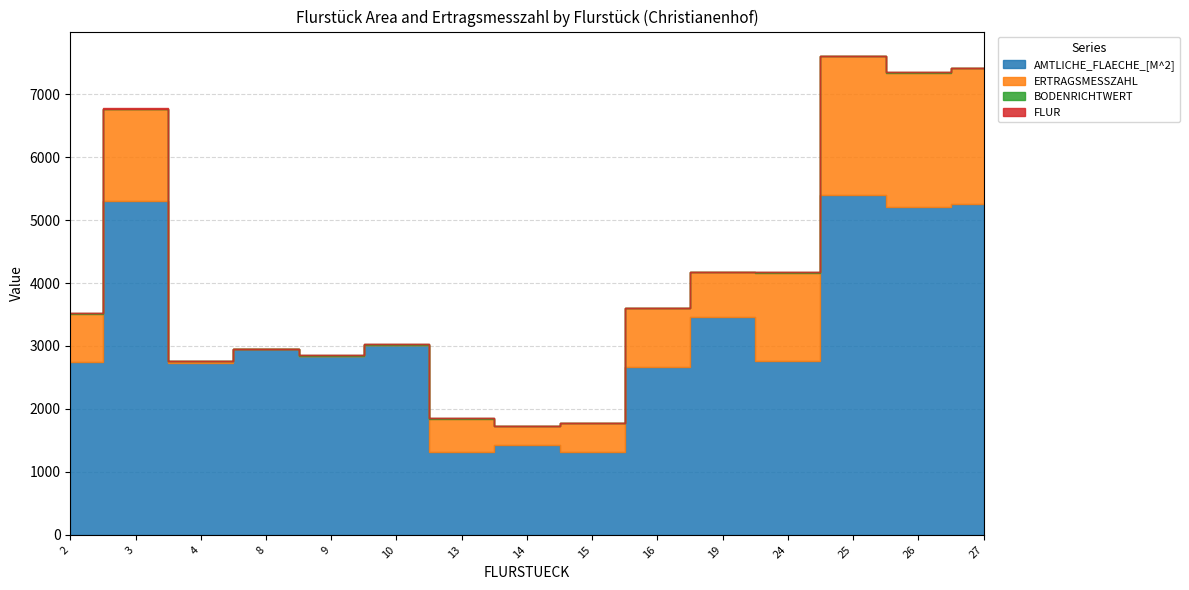

Which has a higher value, 2 or 16?

2